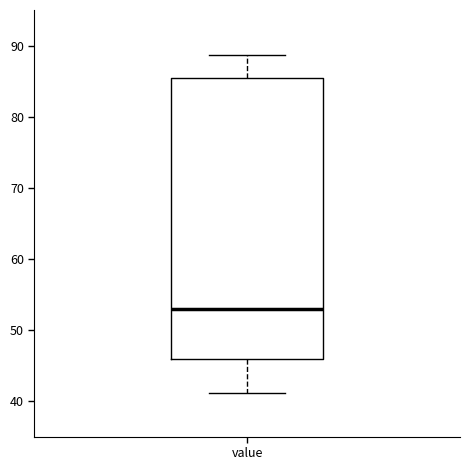

Read this box plot against the y-axis: the position of the median line, the range covered by the box, and the ends of both whiskers. The values are not printed on the chart, so give them approximately, as read against the axis.

median 53, box 46 to 85, whiskers 41 to 89